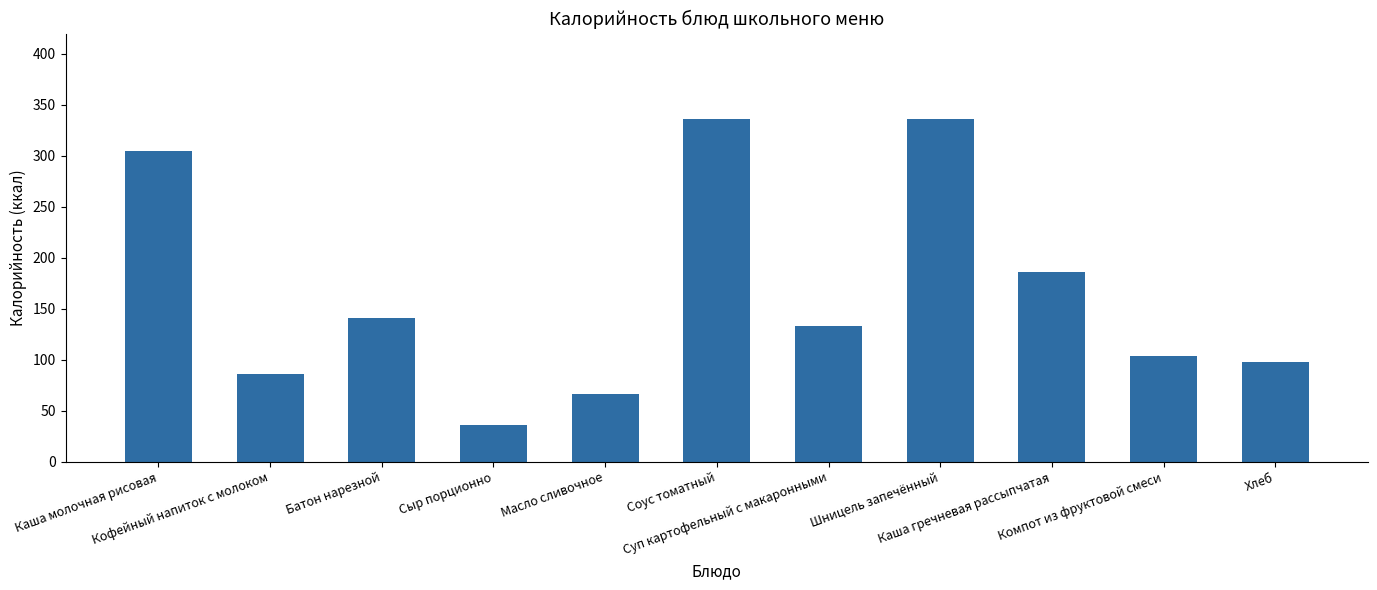

Where is the data nearest to the value 186?

Каша гречневая рассыпчатая